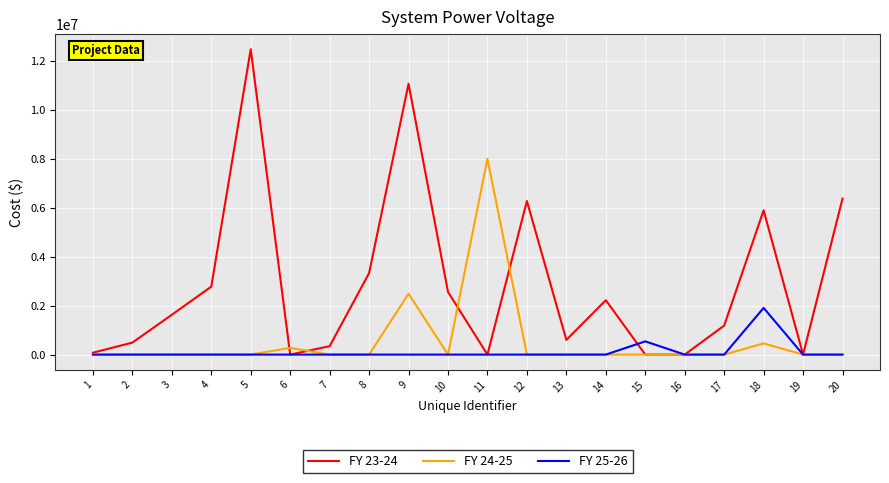

Which series has the largest range (max minus min)?

FY 23-24